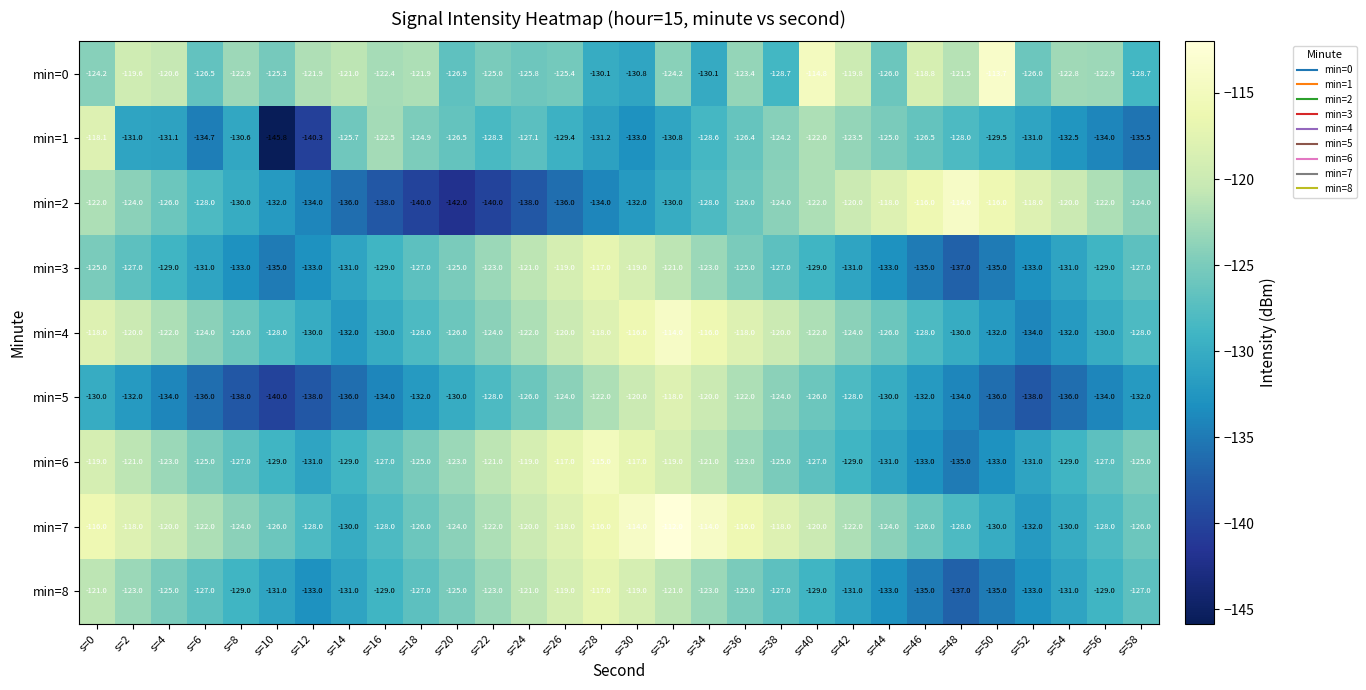

What is the minimum value shown in the chart?

-145.8